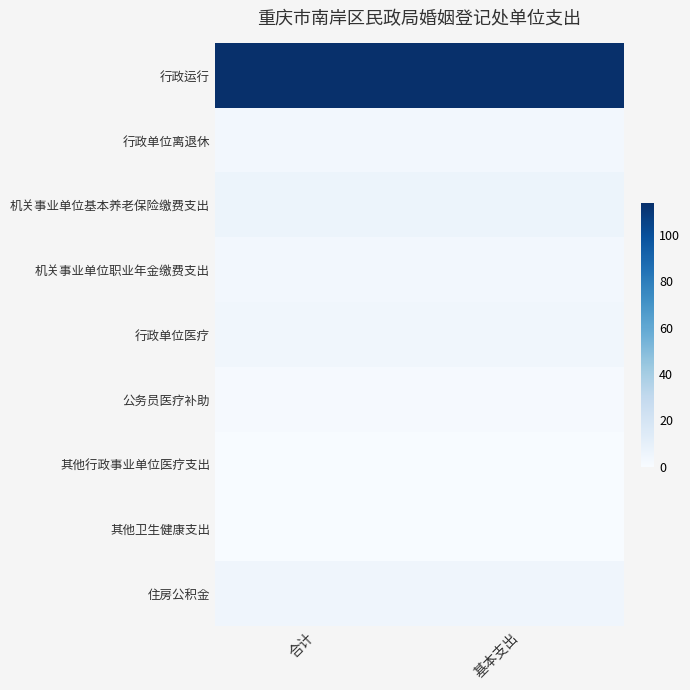

Reading left to right, list all the values displayed in this chart.

行政运行: 合计=113.8	基本支出=113.8
行政单位离退休: 合计=2.9	基本支出=2.9
机关事业单位基本养老保险缴费支出: 合计=6.2	基本支出=6.2
机关事业单位职业年金缴费支出: 合计=3.1	基本支出=3.1
行政单位医疗: 合计=3.9	基本支出=3.9
公务员医疗补助: 合计=1.0	基本支出=1.0
其他行政事业单位医疗支出: 合计=0.2	基本支出=0.2
其他卫生健康支出: 合计=0.1	基本支出=0.1
住房公积金: 合计=4.6	基本支出=4.6